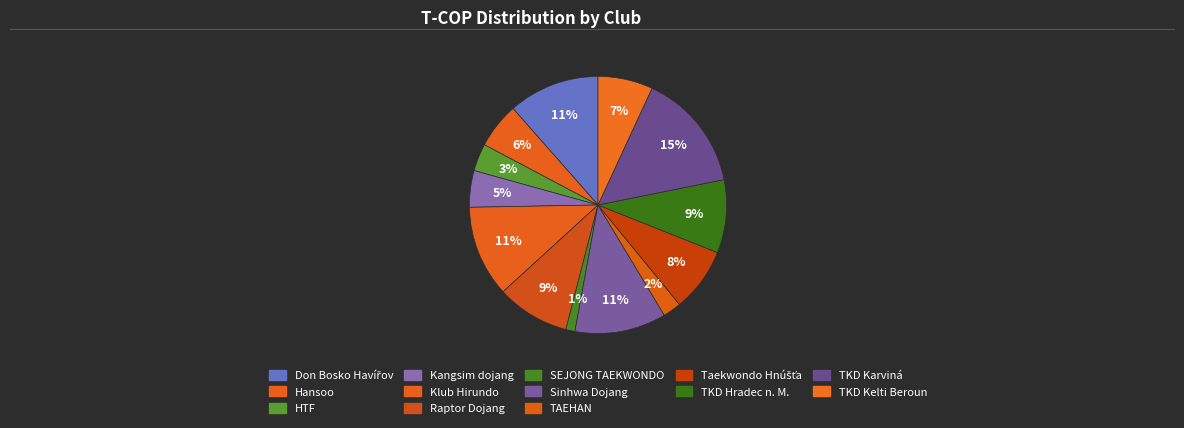

To the nearest percent, what percentage of the pie is Don Bosko Havířov?

11%